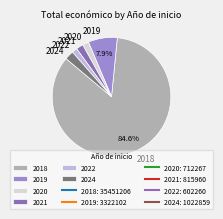

Do 2018 and 2024 together represent more than half of the pie?

Yes